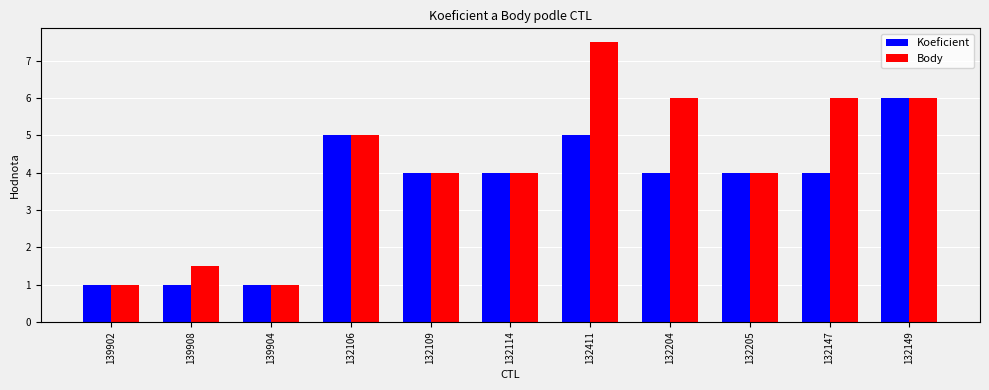

What position from the right is 139902?

11